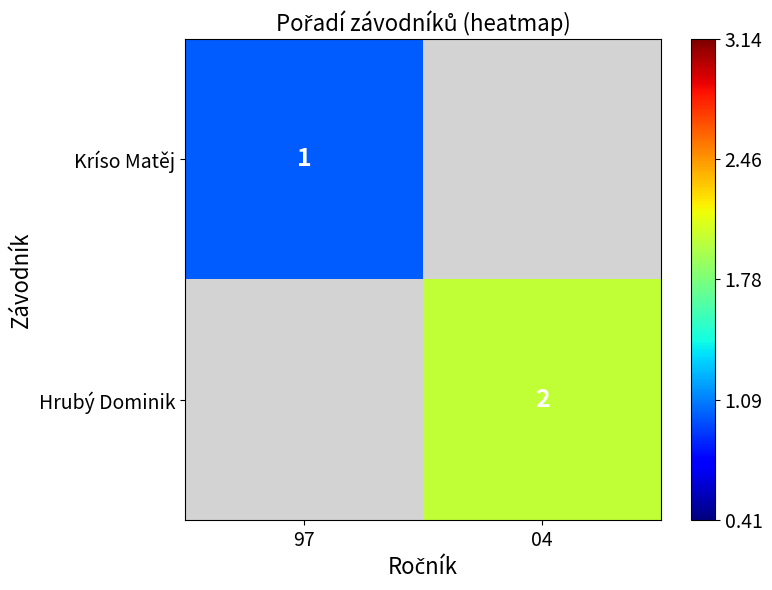

Is it true that Kríso Matěj equals 1 at 97?

True